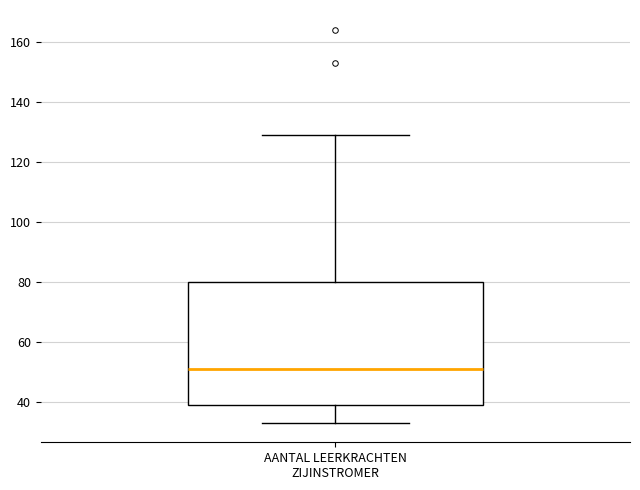

Transcribe this box plot: give where the median line is, the range the box spans, and where the two whiskers end, as read against the y-axis. The values are not printed on the chart, so give them approximately, as read against the axis.

median 52, box 40 to 80, whiskers 34 to 130